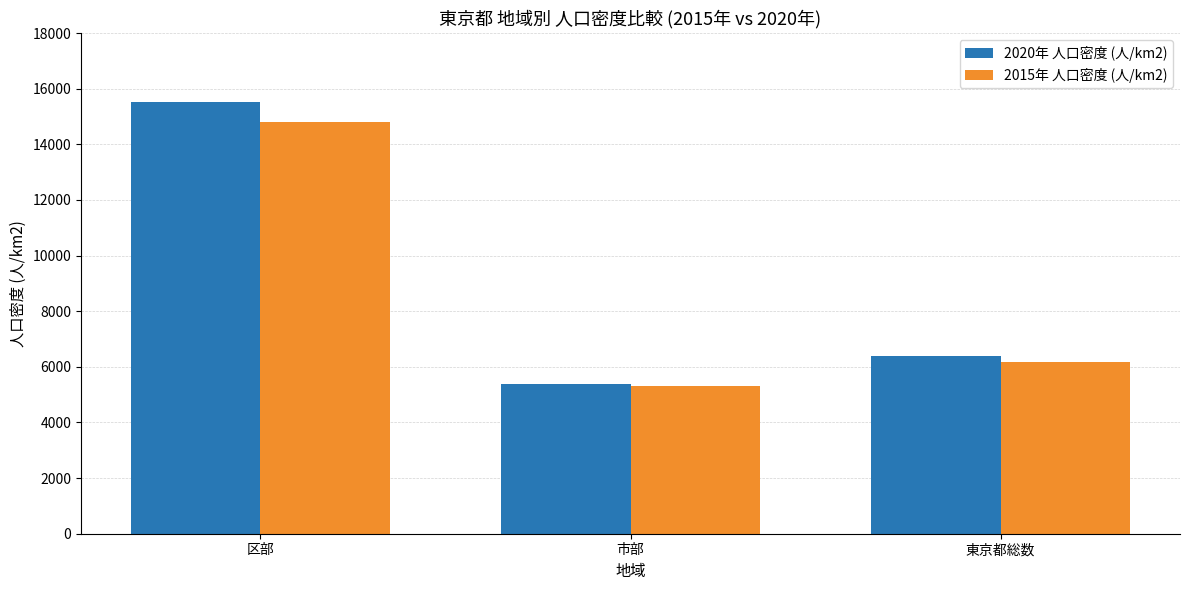

What are all the series names shown in the legend?

2020年 人口密度 (人/km2), 2015年 人口密度 (人/km2)